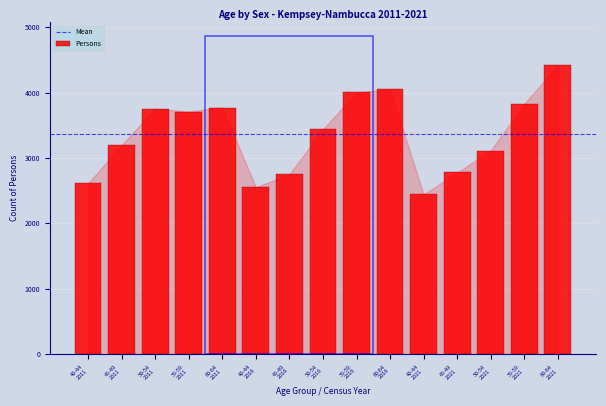

What is the value of the 14th bar from the left?

3829